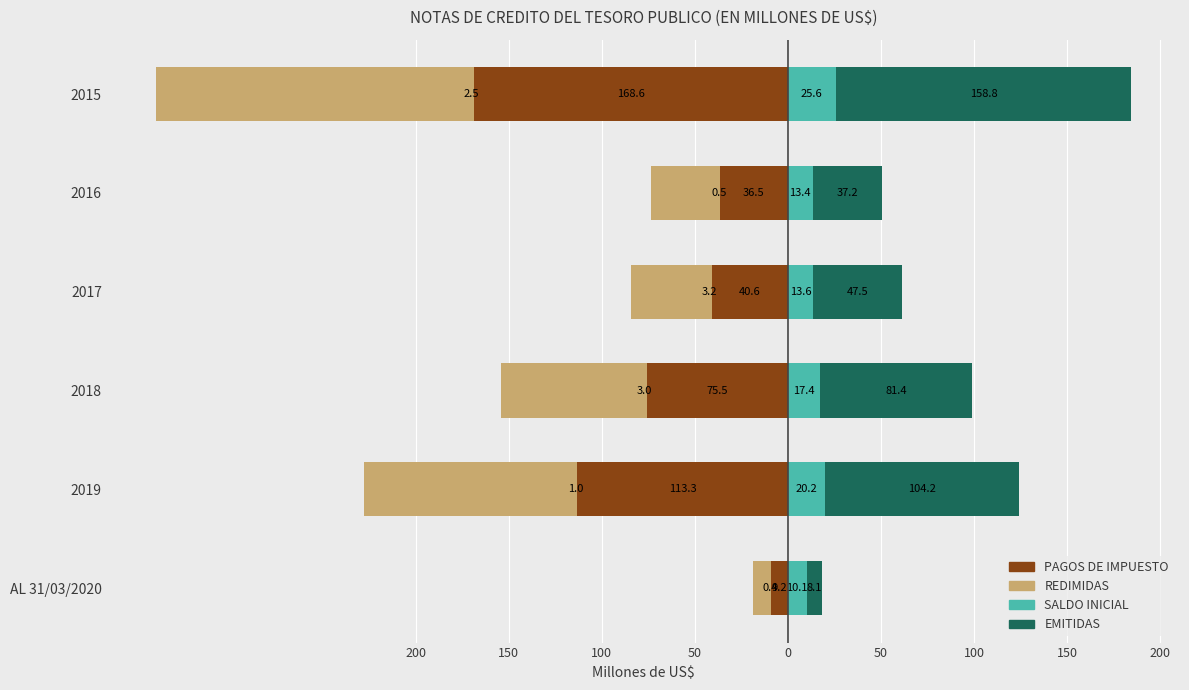

At 2019, list the series in order from largest to smallest.

EMITIDAS, SALDO INICIAL, PAGOS DE IMPUESTO, REDIMIDAS